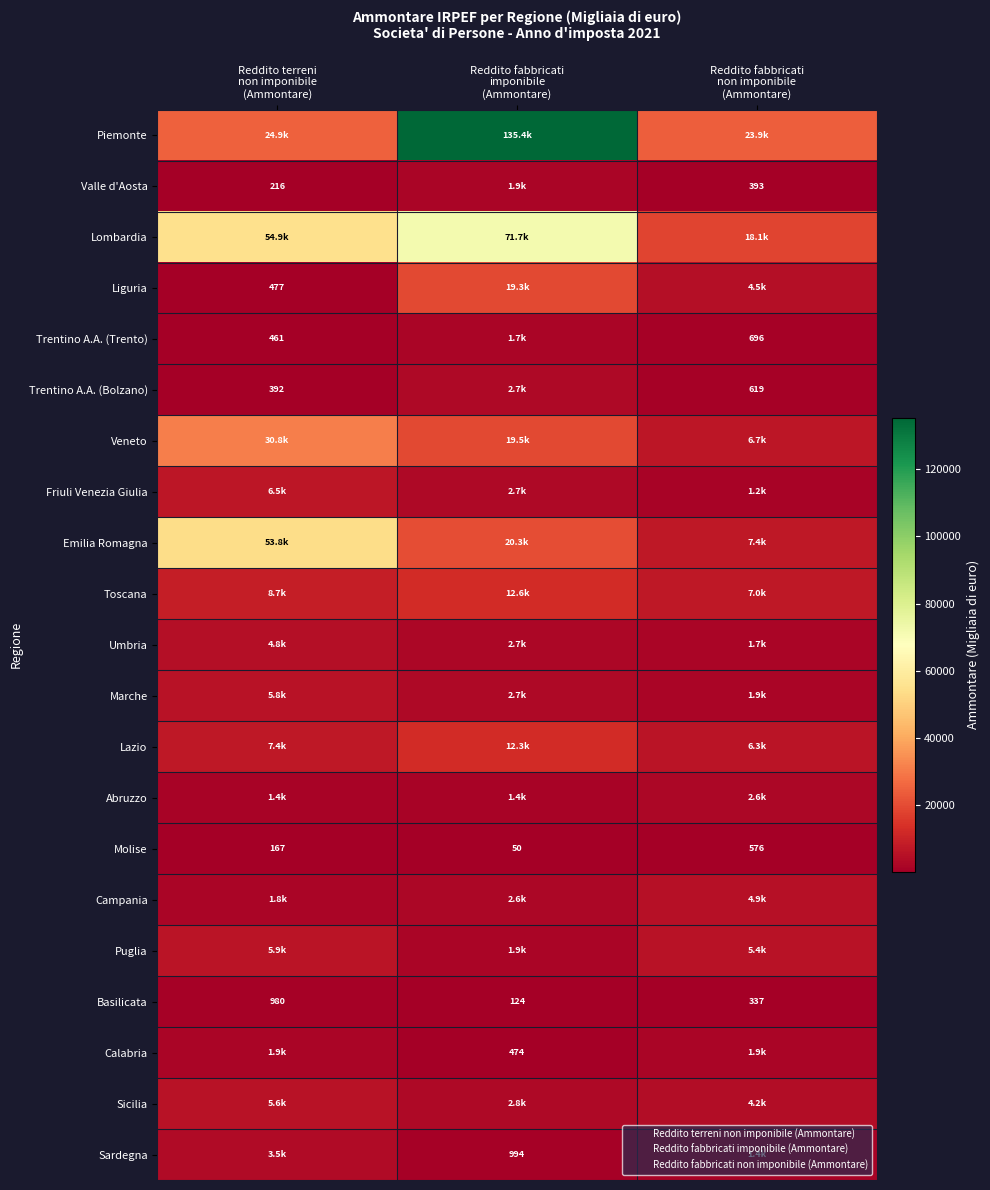

The value of Umbria at Reddito terreni non imponibile (Ammontare) is 2899. True or false?

False